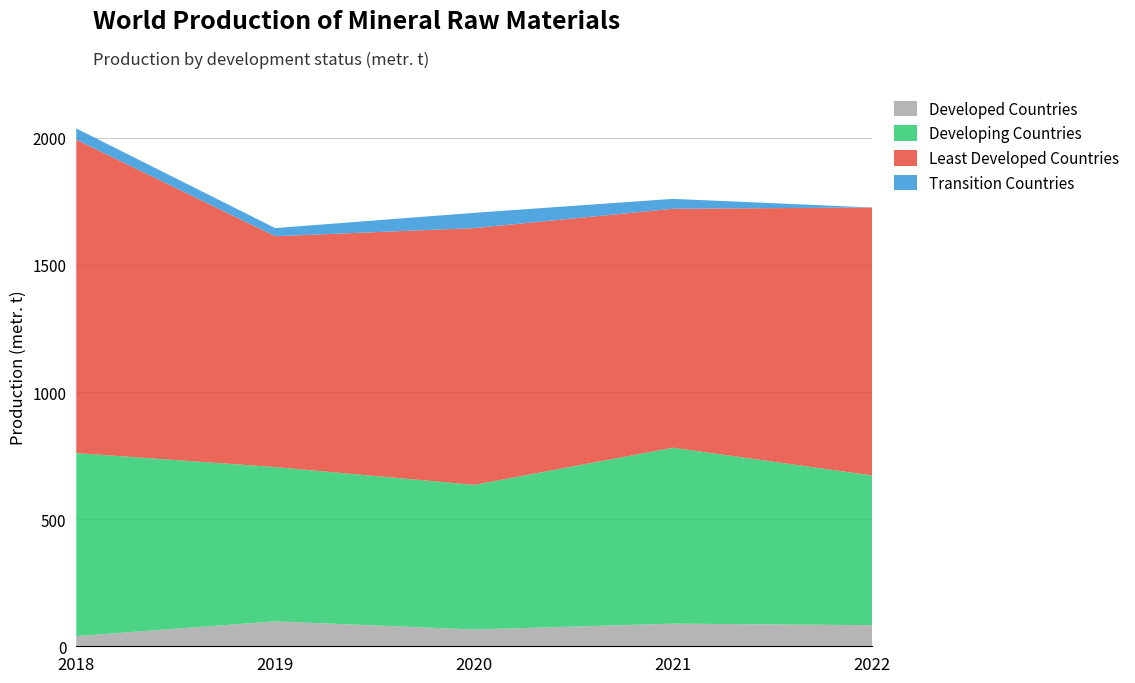

Reading left to right, extract all data points from this chart.

Developed Countries: 40	98	66	89	83
Developing Countries: 720	607	569	692	589
Least Developed Countries: 1233	908	1010	940	1054
Transition Countries: 44	32	60	39	0